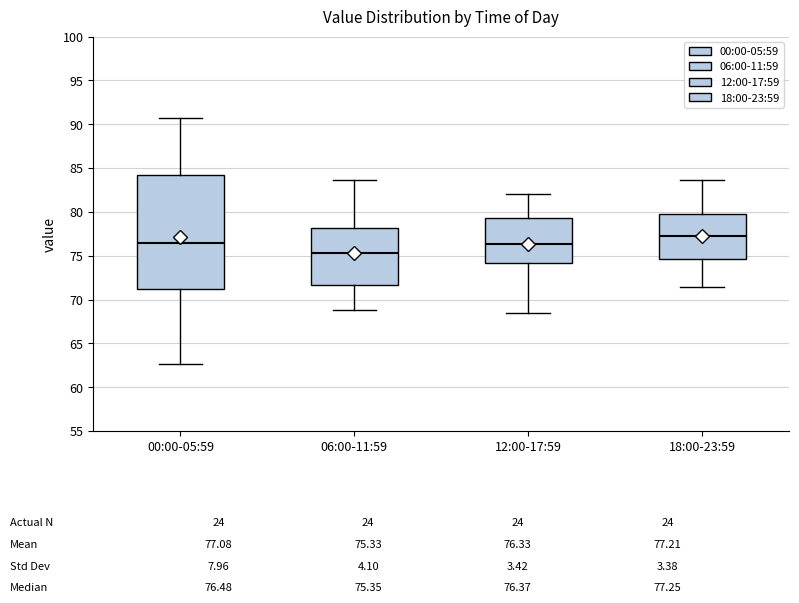

Which box is the tallest, from its lower edge to its upper edge?

00:00-05:59